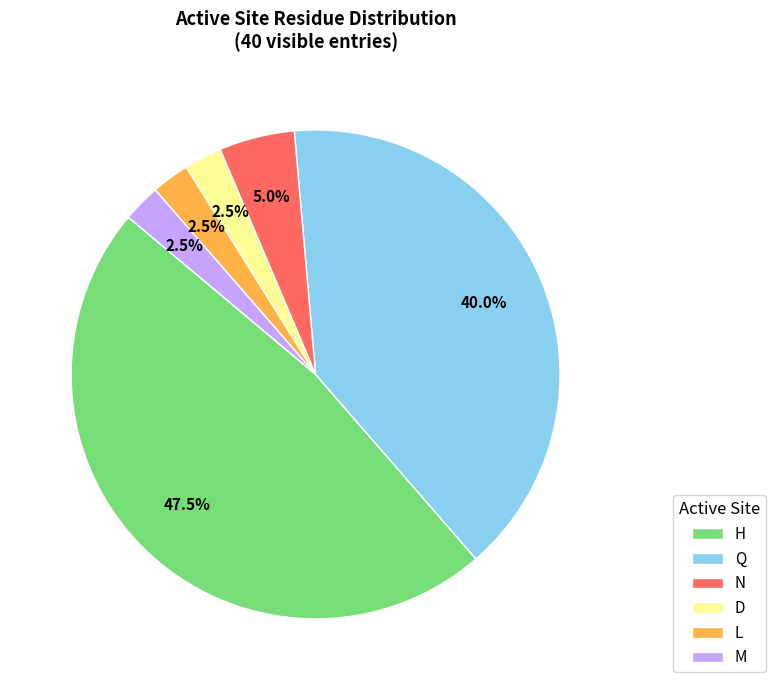

Is N the majority of the pie?

No